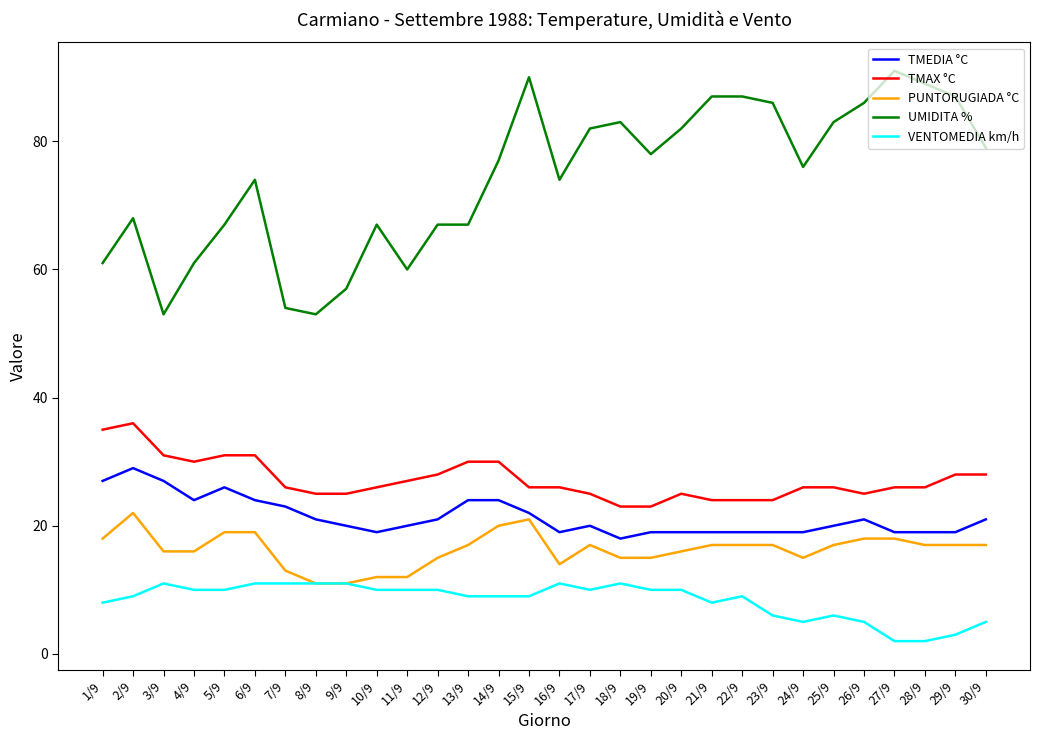

Which series has the largest total across all categories?

UMIDITA %